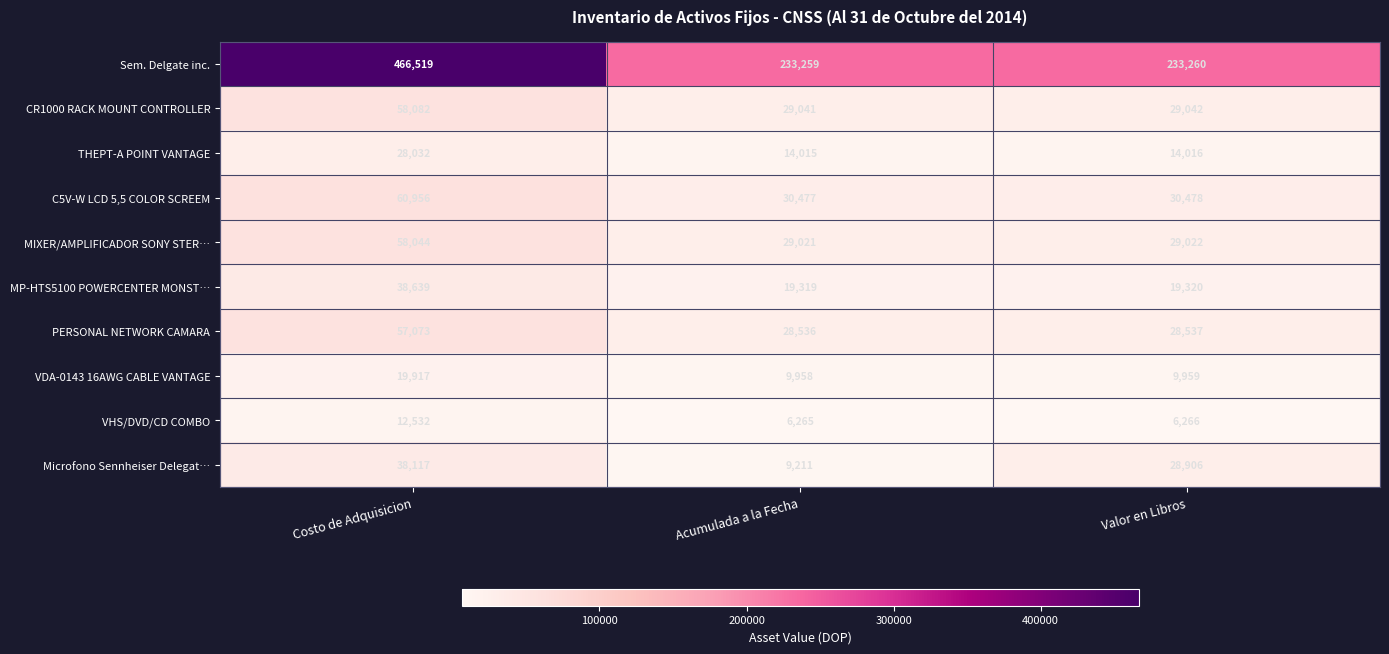

At which category does the chart reach its peak across all series?

Costo de Adquisicion